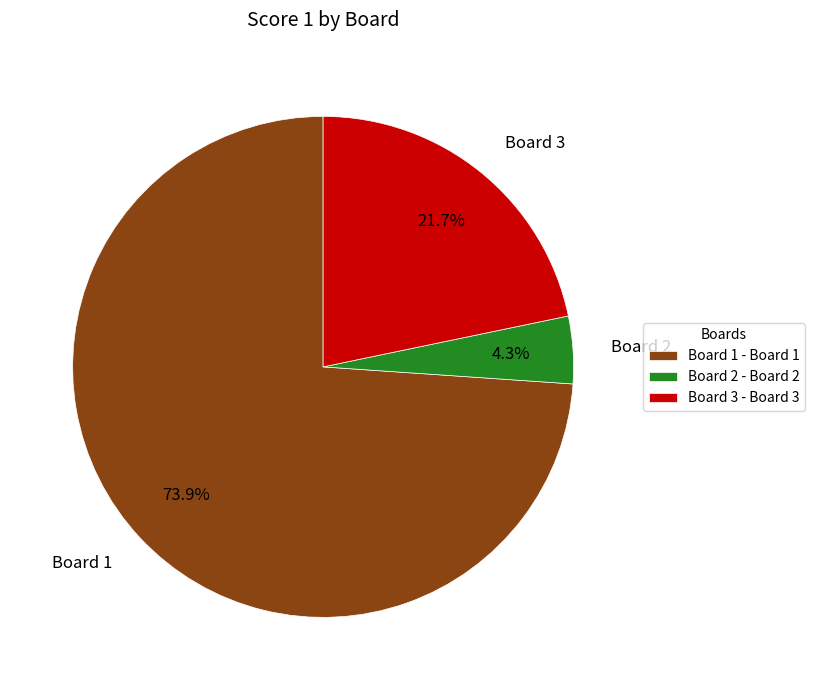

How much of the chart is everything except Board 3?

78.3%